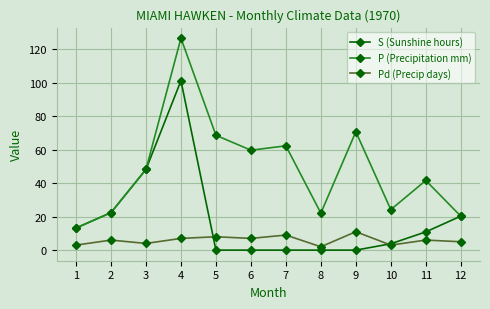

At which category does Pd (Precip days) reach its first local valley?

3